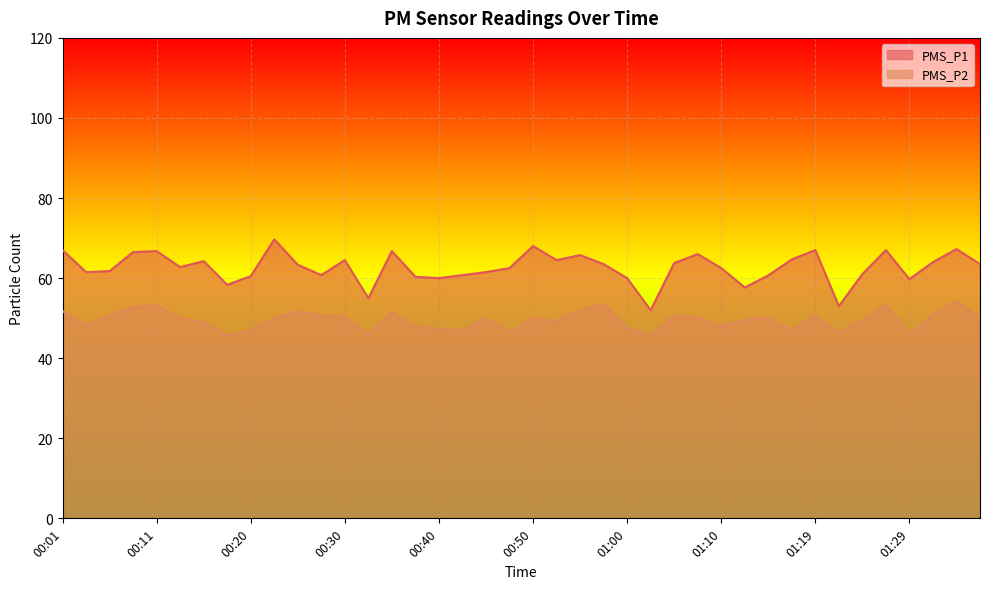

What is the spread (max minus min) of values at 01:31?

13.0